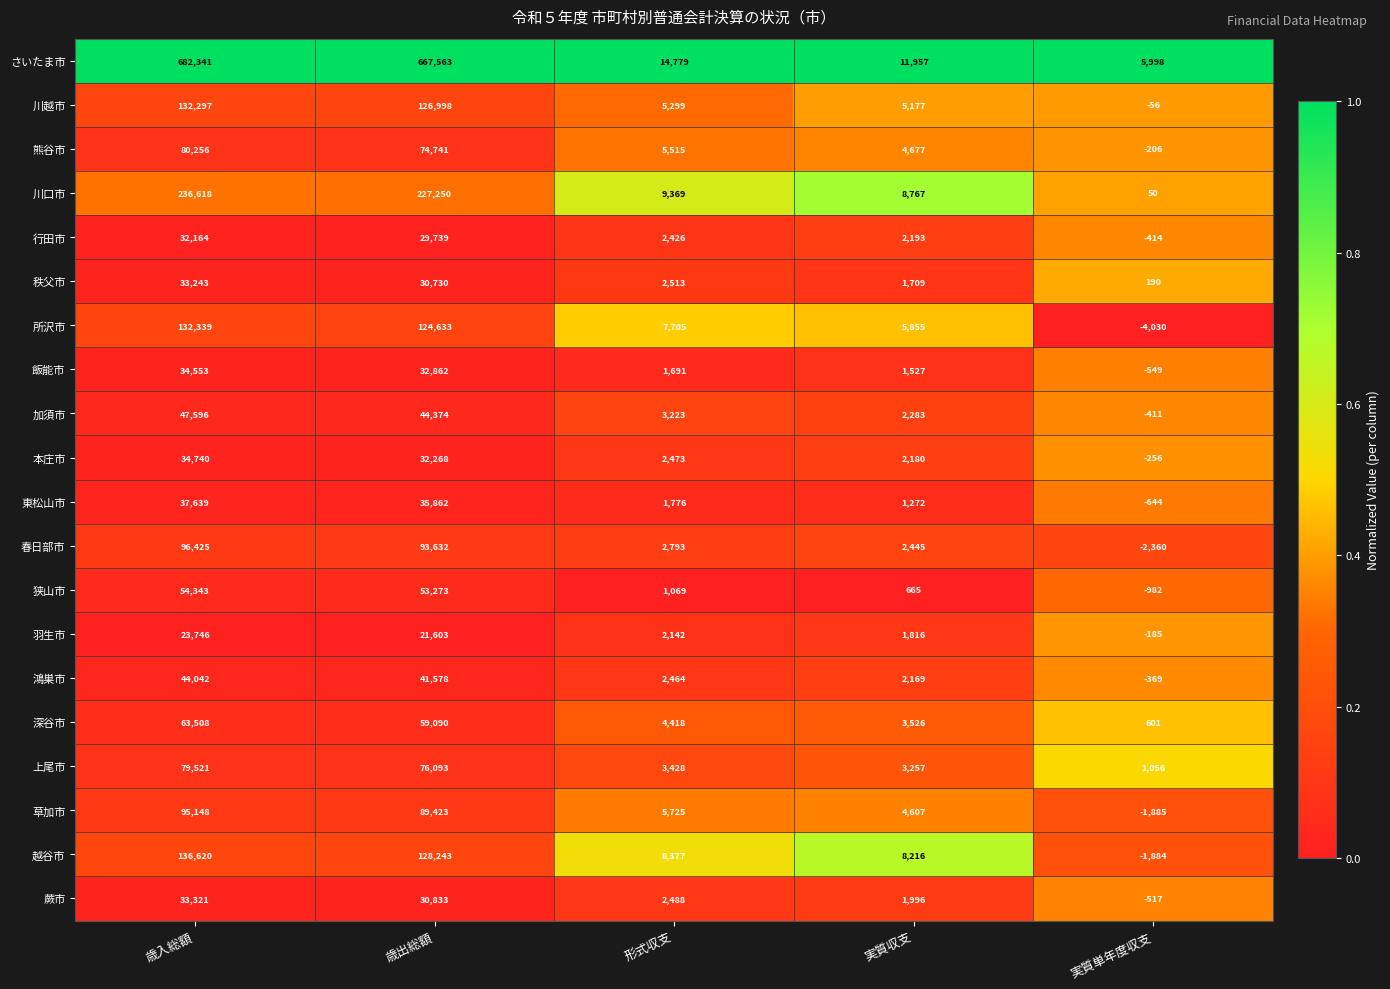

Count the number of data series in this chart.

20